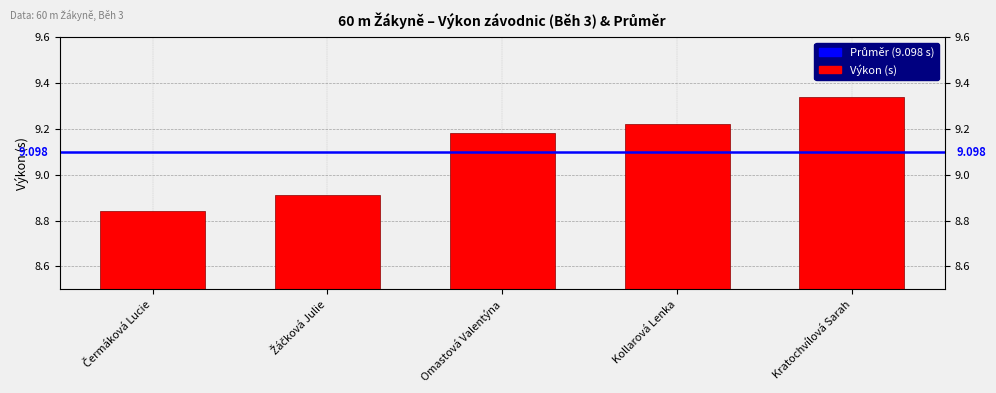

What is the difference between the values at Kratochvílová Sarah and Žáčková Julie?

0.4